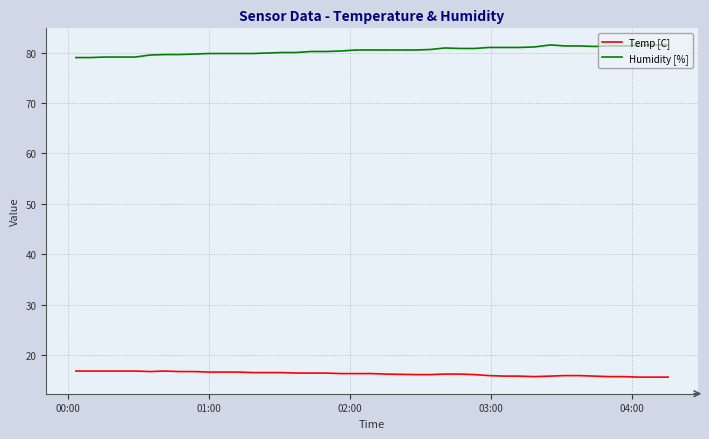

True or false: Temp [C] and Humidity [%] intersect in this chart.

False